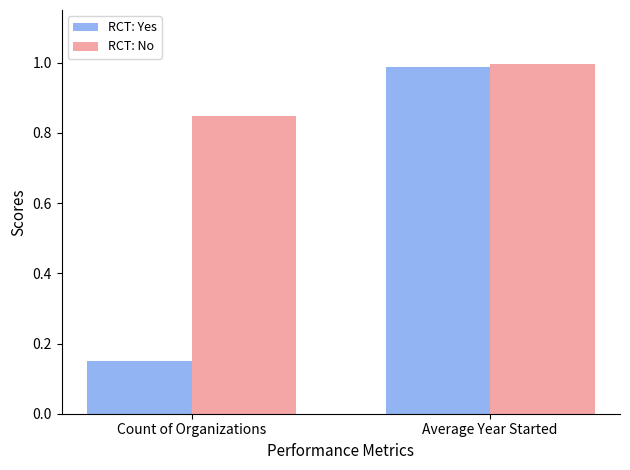

What are all the series names shown in the legend?

RCT: Yes, RCT: No